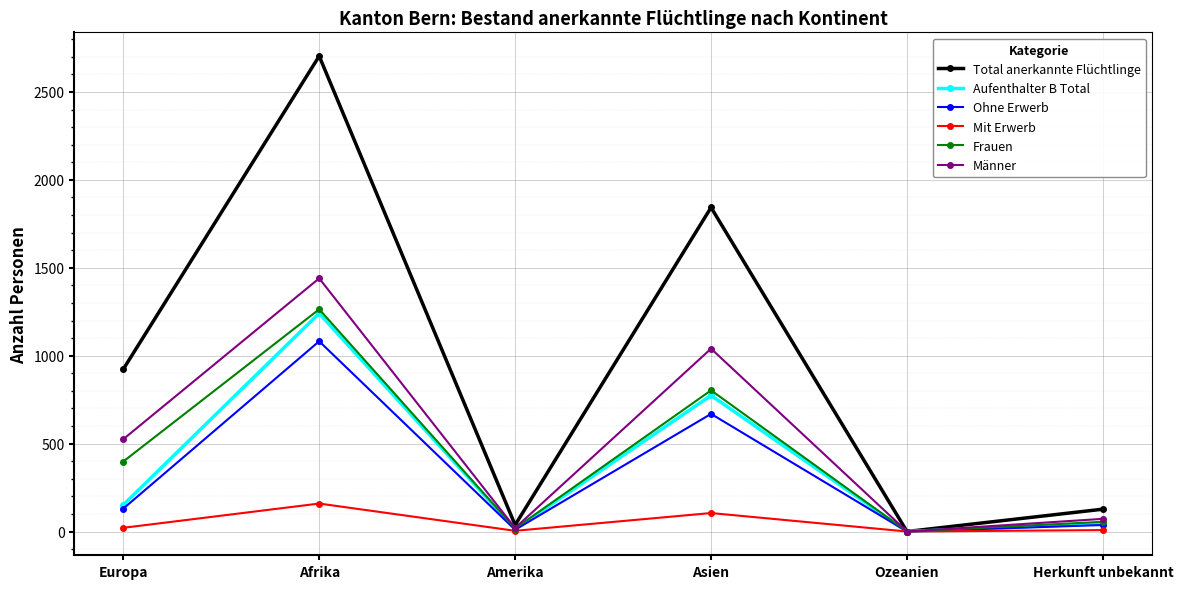

What is the average value of the Ohne Erwerb series?

321